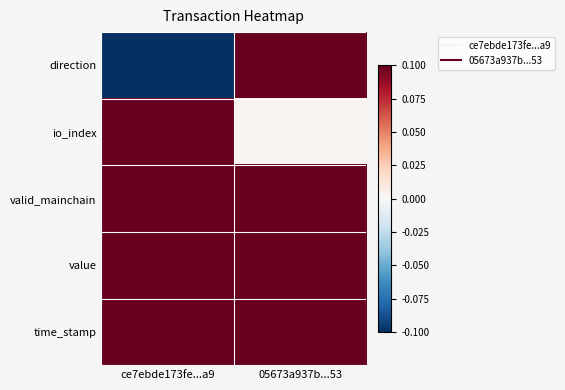

What is the total value across all series at ce7ebde173fe...a9?

0.3